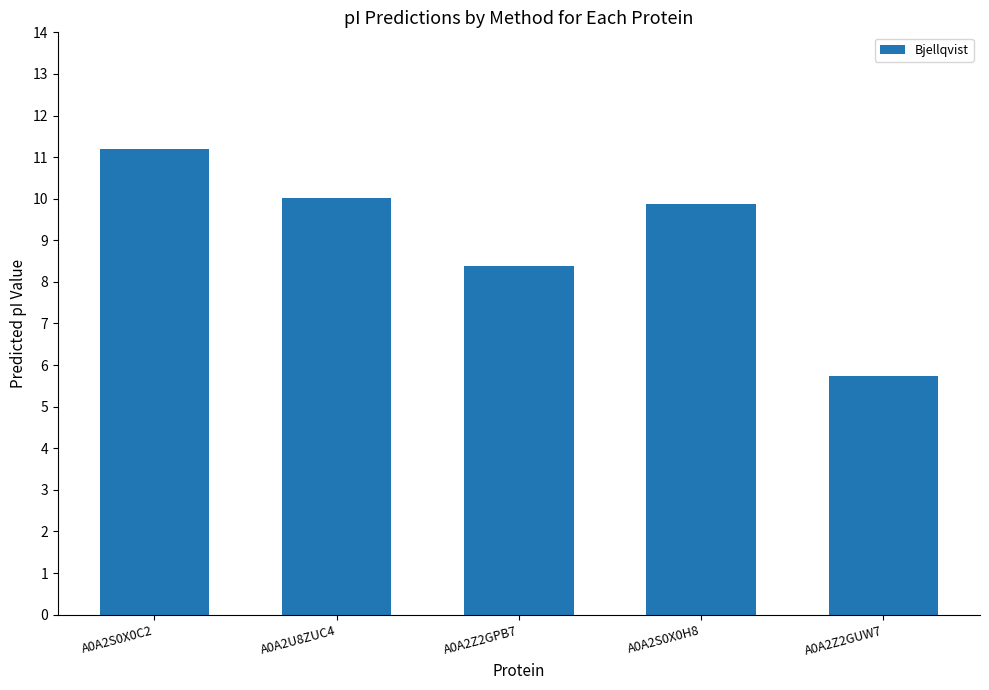

What is the change in value from A0A2S0X0C2 to A0A2S0X0H8?

-1.3